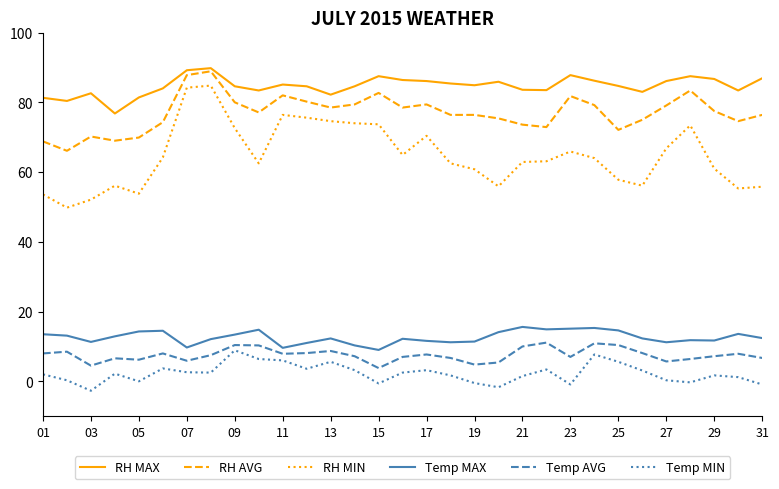

Which series has the largest range (max minus min)?

RH MIN